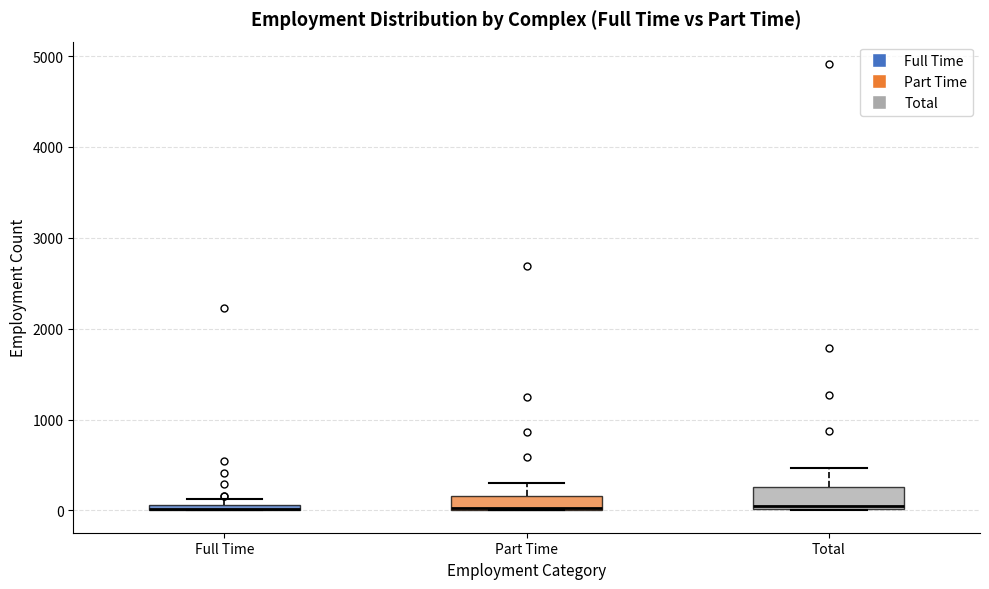

Where is the upper edge of the box for Total on the y-axis? The values are not printed on the chart, so give them approximately, as read against the axis.

300